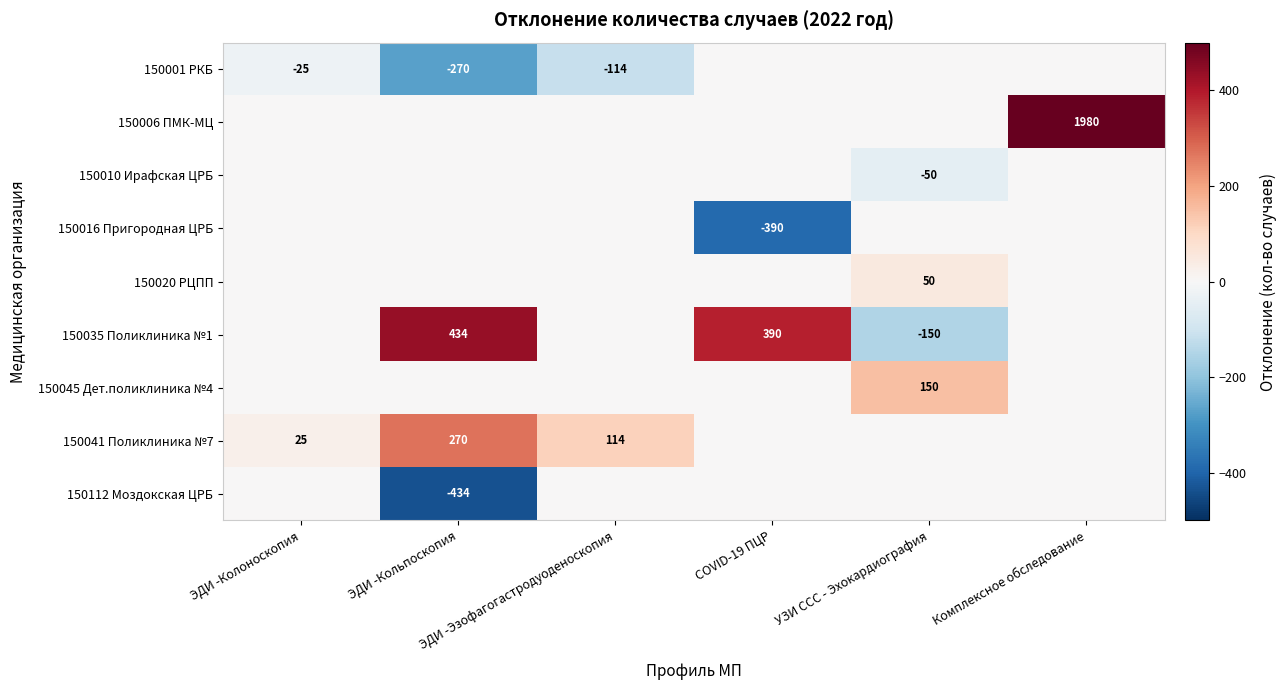

The 150020 РЦПП series shows -32 at ЭДИ -Эзофагогастродуоденоскопия. True or false?

False